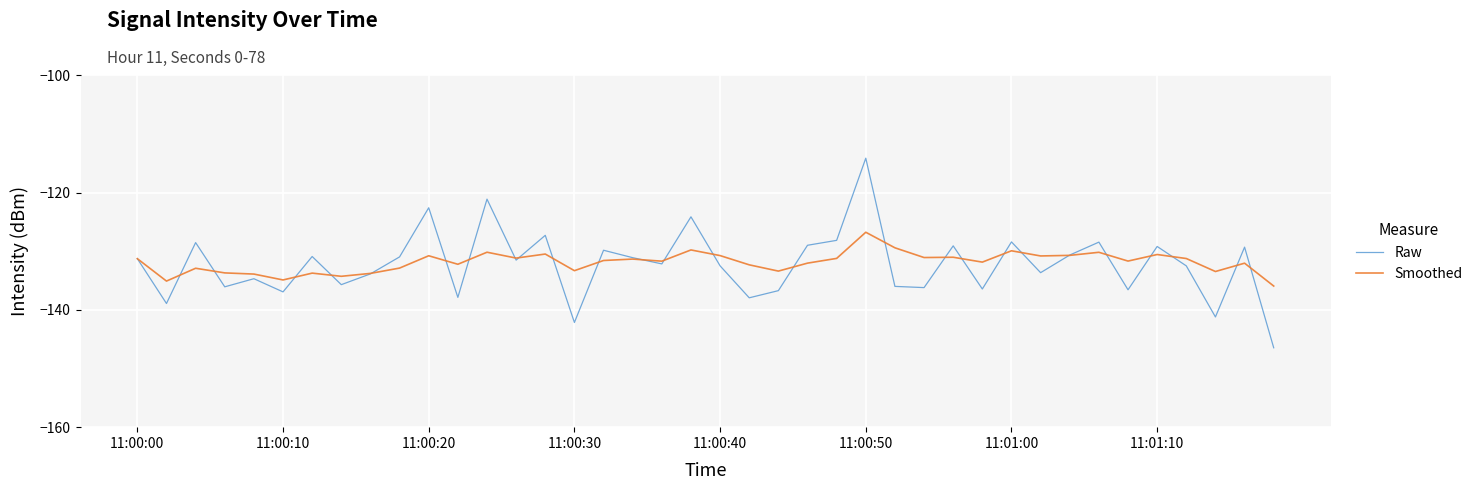

How many interior local valleys does the Raw series have?

14